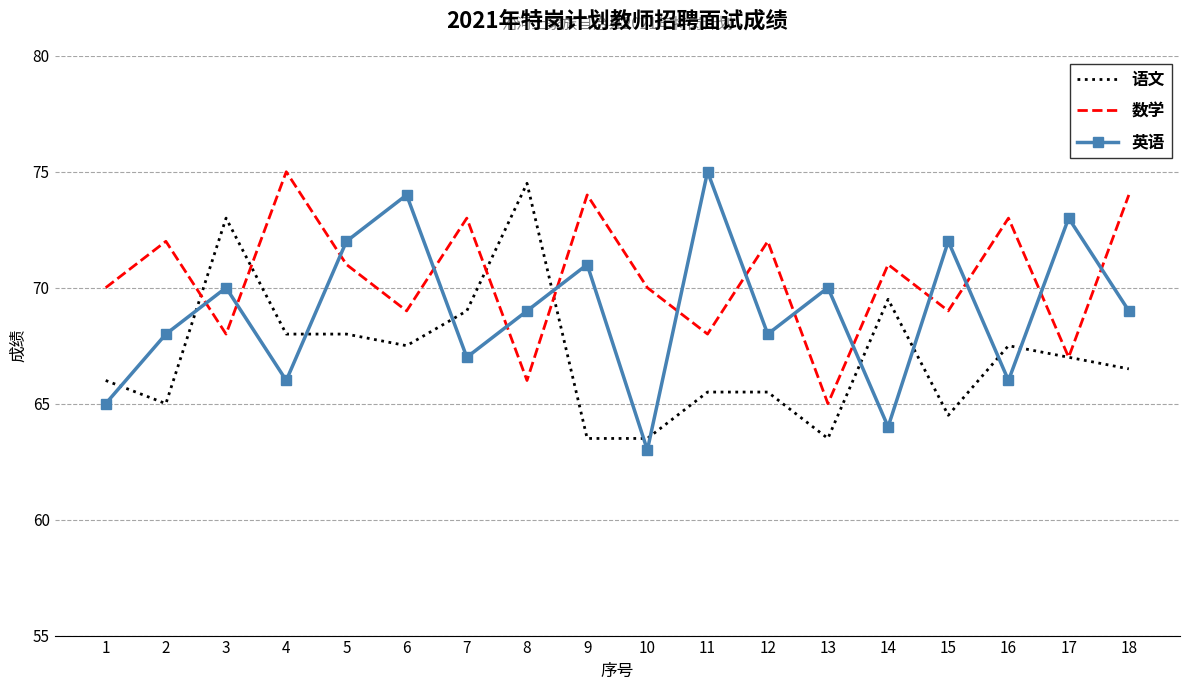

List the series in order of their overall mean, highest first.

数学, 英语, 语文